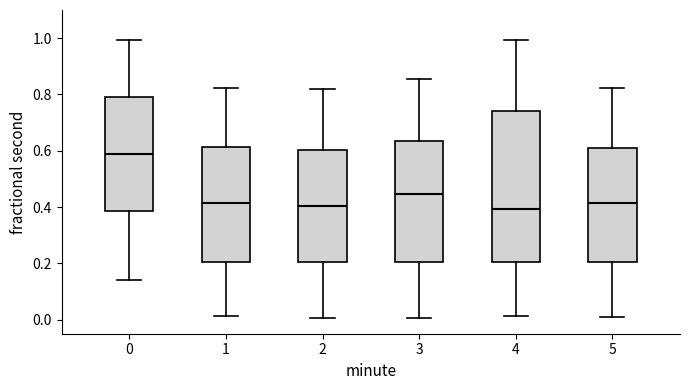

Where does the upper whisker of the box at x = 2 end on the y-axis? The values are not printed on the chart, so give them approximately, as read against the axis.

0.82